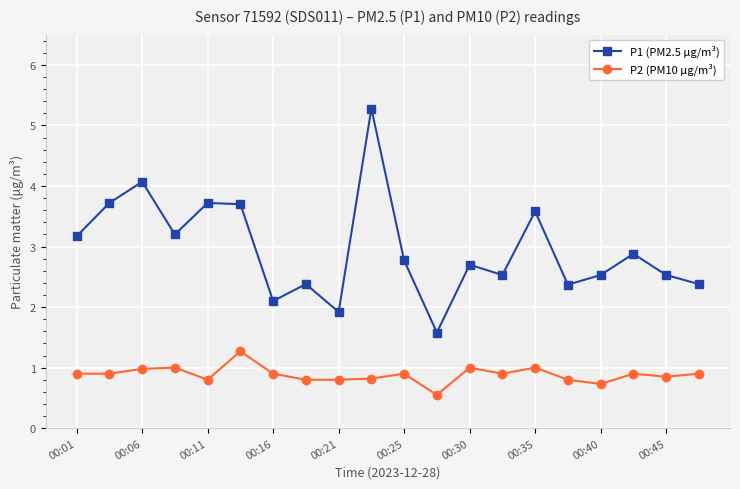

What is the value of the P2 (PM10 µg/m³) point at the 4th from the left?

1.0